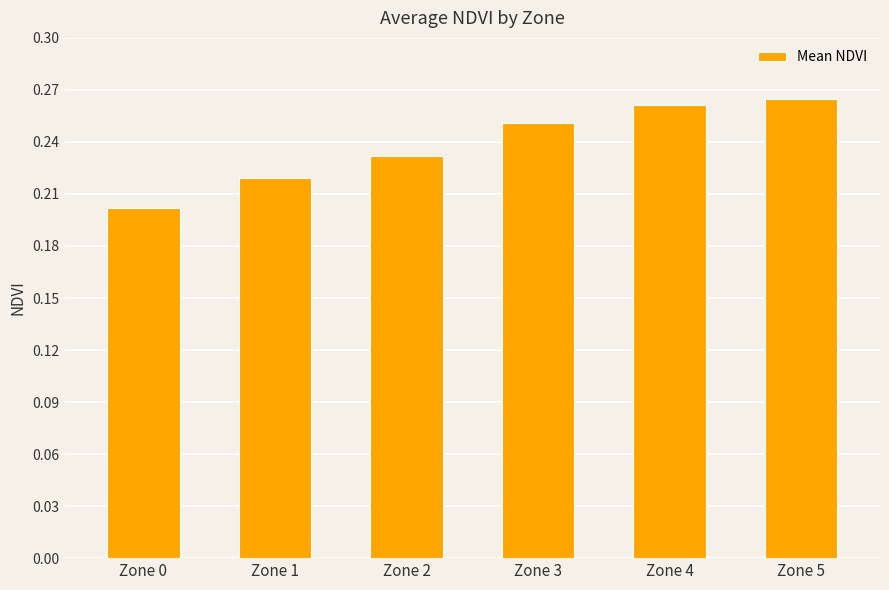

The value at Zone 3 is 0.4. True or false?

False